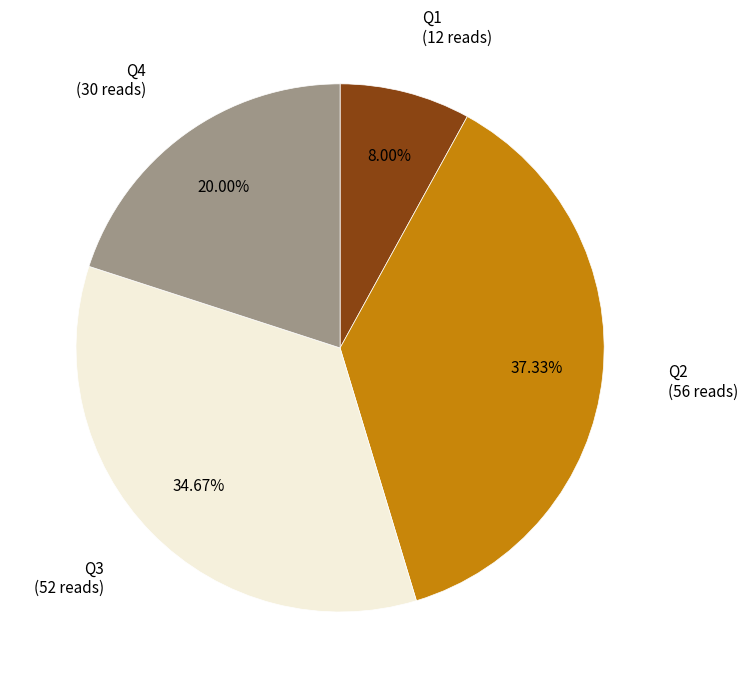

Does any single category account for the majority?

No